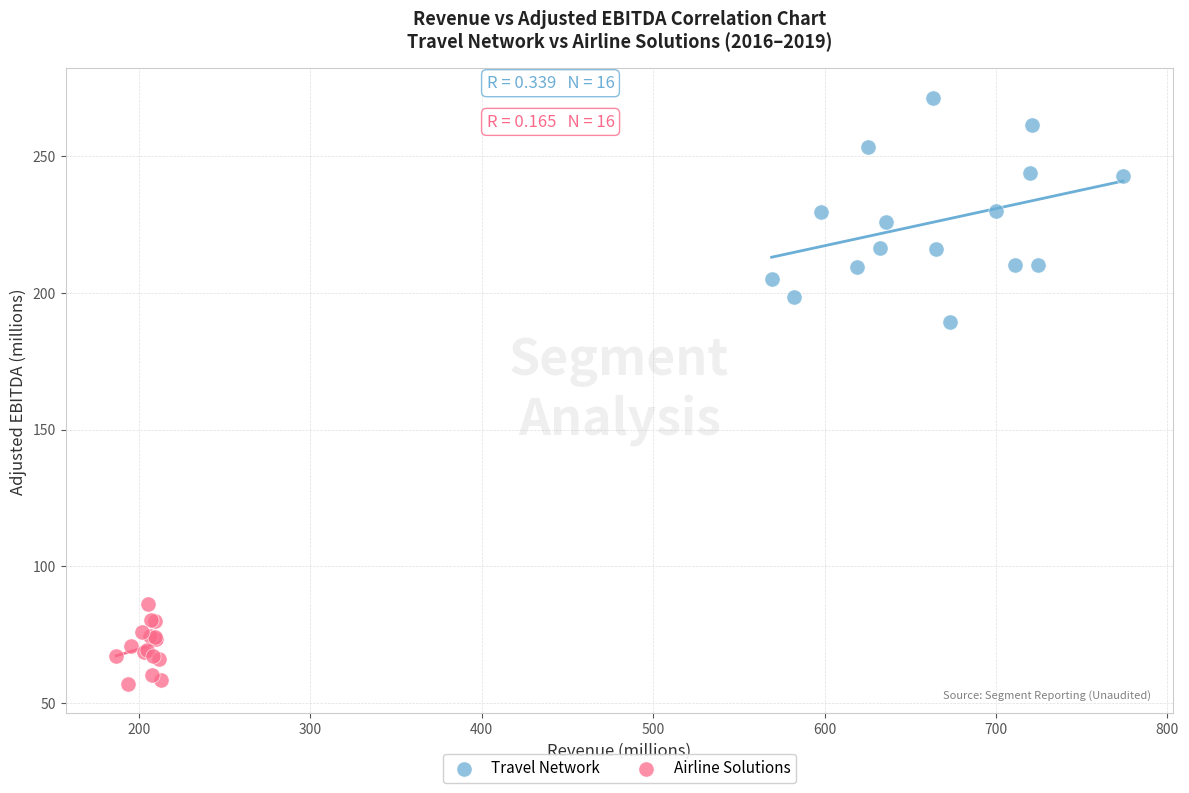

Which series has the widest spread of Y values?

Travel Network